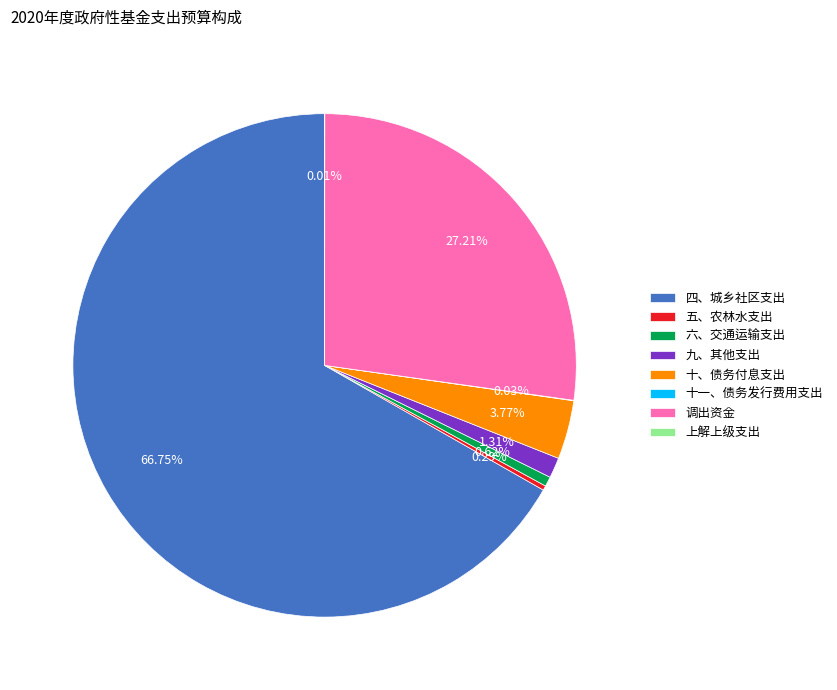

Which category has the biggest portion of the pie?

四、城乡社区支出